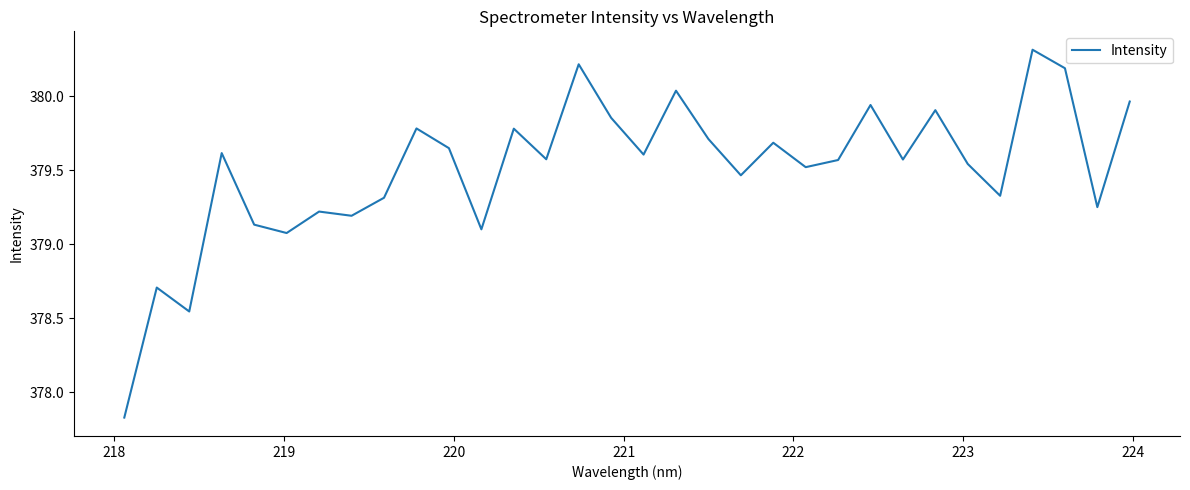

What is the maximum value shown in the chart?

380.3